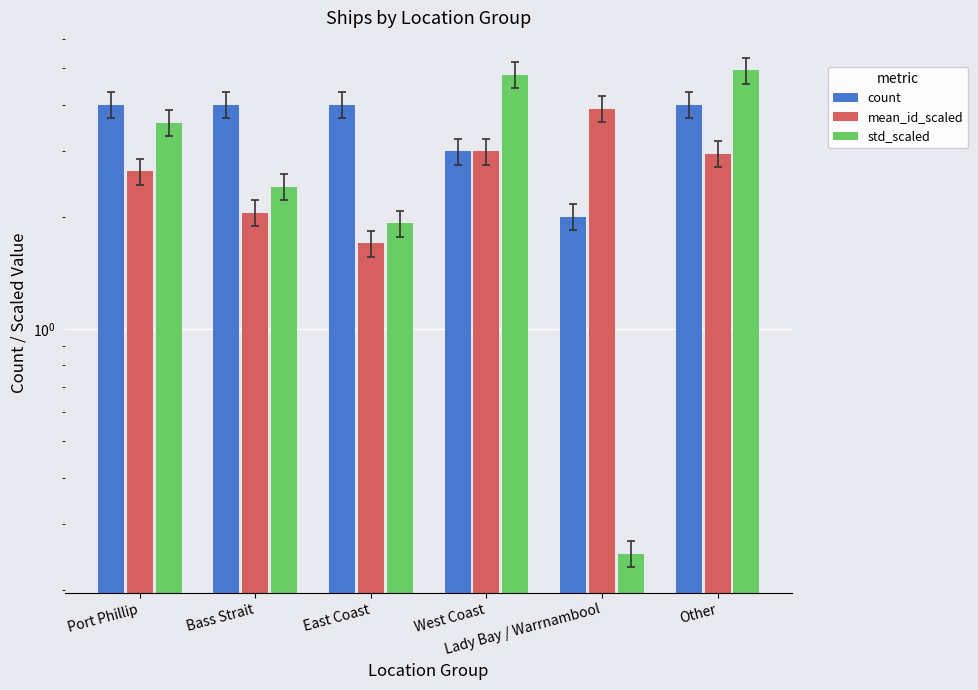

Between Bass Strait and East Coast, which series saw the biggest shift?

std_scaled